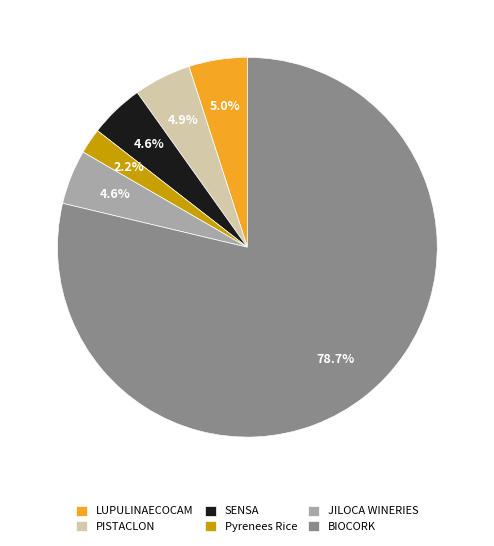

What percentage is the SENSA slice, to the nearest percent?

5%